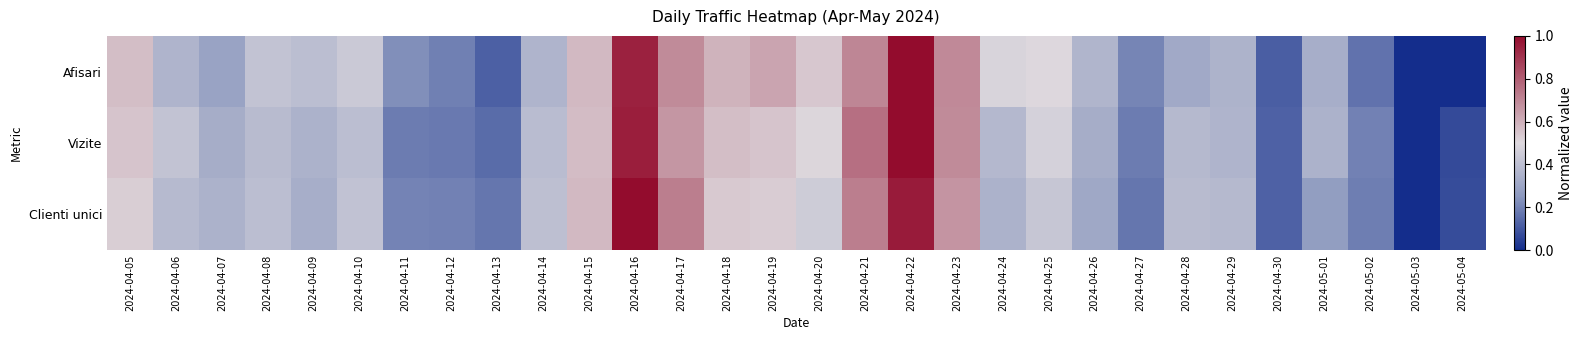

Reading right to left, list all the values displayed in this chart.

Afisari: 2024-05-04=0.0	2024-05-03=0.0	2024-05-02=0.2	2024-05-01=0.3	2024-04-30=0.1	2024-04-29=0.4	2024-04-28=0.3	2024-04-27=0.2	2024-04-26=0.4	2024-04-25=0.5	2024-04-24=0.5	2024-04-23=0.7	2024-04-22=1.0	2024-04-21=0.7	2024-04-20=0.5	2024-04-19=0.6	2024-04-18=0.6	2024-04-17=0.7	2024-04-16=0.9	2024-04-15=0.6	2024-04-14=0.4	2024-04-13=0.1	2024-04-12=0.2	2024-04-11=0.2	2024-04-10=0.4	2024-04-09=0.4	2024-04-08=0.4	2024-04-07=0.3	2024-04-06=0.4	2024-04-05=0.6
Vizite: 2024-05-04=0.1	2024-05-03=0.0	2024-05-02=0.2	2024-05-01=0.3	2024-04-30=0.1	2024-04-29=0.4	2024-04-28=0.4	2024-04-27=0.2	2024-04-26=0.3	2024-04-25=0.5	2024-04-24=0.4	2024-04-23=0.7	2024-04-22=1.0	2024-04-21=0.8	2024-04-20=0.5	2024-04-19=0.5	2024-04-18=0.6	2024-04-17=0.7	2024-04-16=1.0	2024-04-15=0.6	2024-04-14=0.4	2024-04-13=0.1	2024-04-12=0.2	2024-04-11=0.2	2024-04-10=0.4	2024-04-09=0.3	2024-04-08=0.4	2024-04-07=0.3	2024-04-06=0.4	2024-04-05=0.5
Clienti unici: 2024-05-04=0.1	2024-05-03=0.0	2024-05-02=0.2	2024-05-01=0.3	2024-04-30=0.1	2024-04-29=0.4	2024-04-28=0.4	2024-04-27=0.2	2024-04-26=0.3	2024-04-25=0.4	2024-04-24=0.3	2024-04-23=0.7	2024-04-22=1.0	2024-04-21=0.7	2024-04-20=0.5	2024-04-19=0.5	2024-04-18=0.5	2024-04-17=0.7	2024-04-16=1.0	2024-04-15=0.6	2024-04-14=0.4	2024-04-13=0.2	2024-04-12=0.2	2024-04-11=0.2	2024-04-10=0.4	2024-04-09=0.3	2024-04-08=0.4	2024-04-07=0.3	2024-04-06=0.4	2024-04-05=0.5